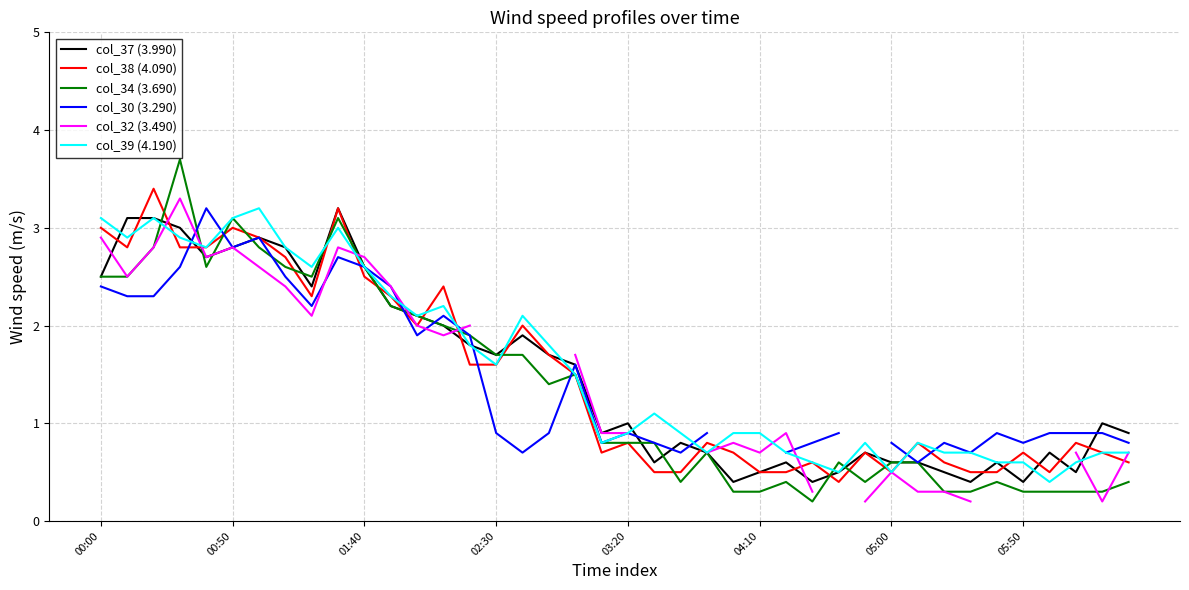

Is it true that col_39 (4.190) equals 2.3 at 11?

True